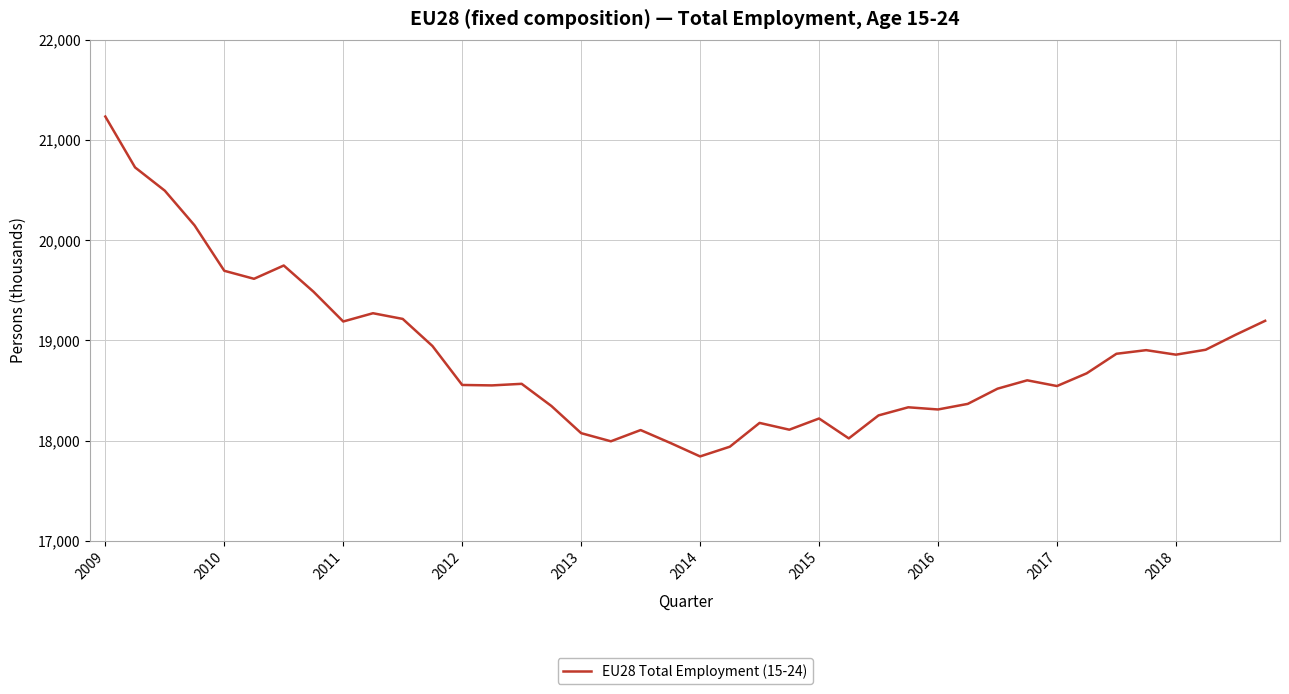

What is the difference between the maximum and minimum values?

3391.1